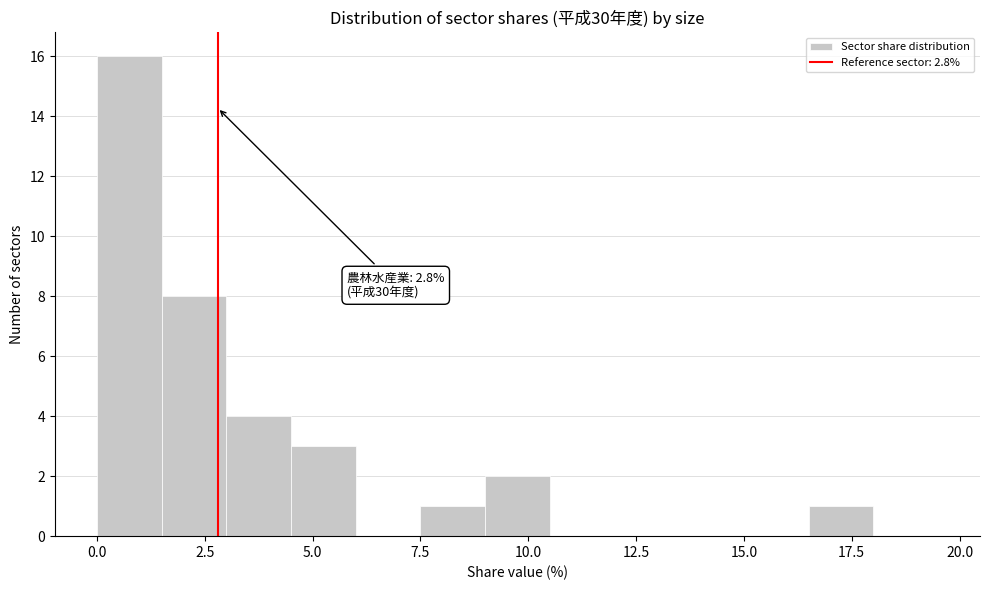

Around what value on the x-axis is the tallest bar? Give the approximate position of its centre, as read against the axis.

1.0